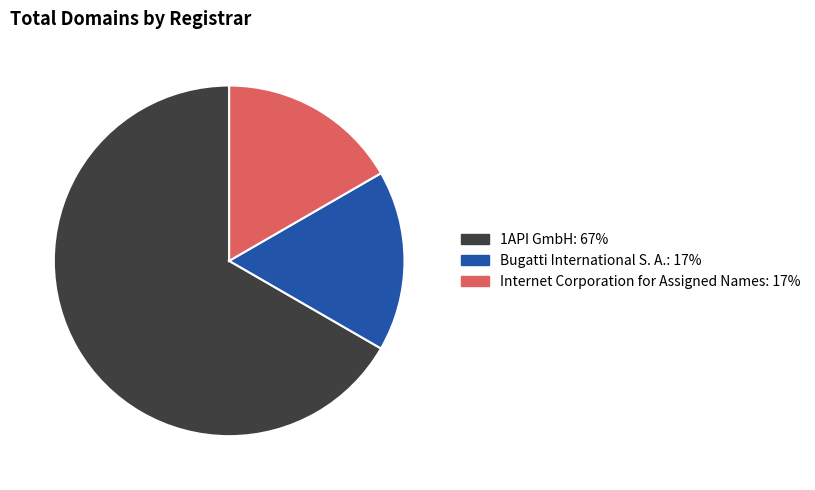

Is it true that Bugatti International S. A. is 11% of the pie?

False